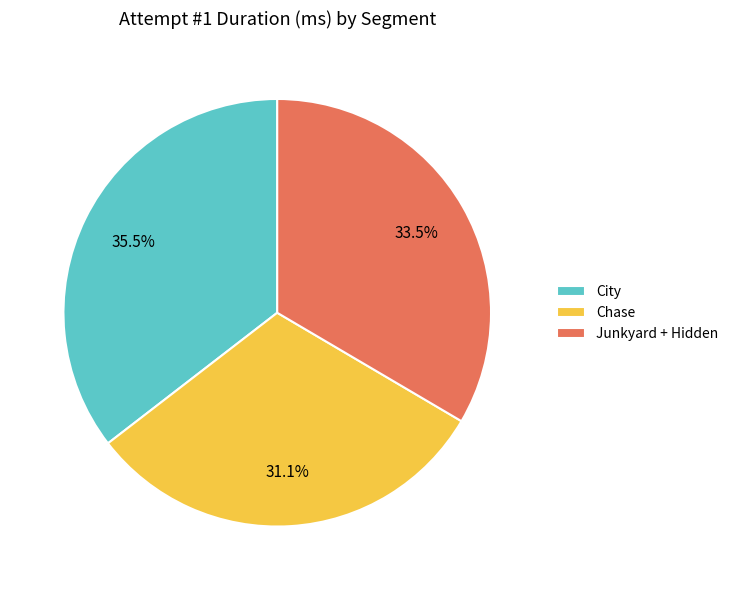

How much of the chart is everything except Junkyard + Hidden?

66.5%